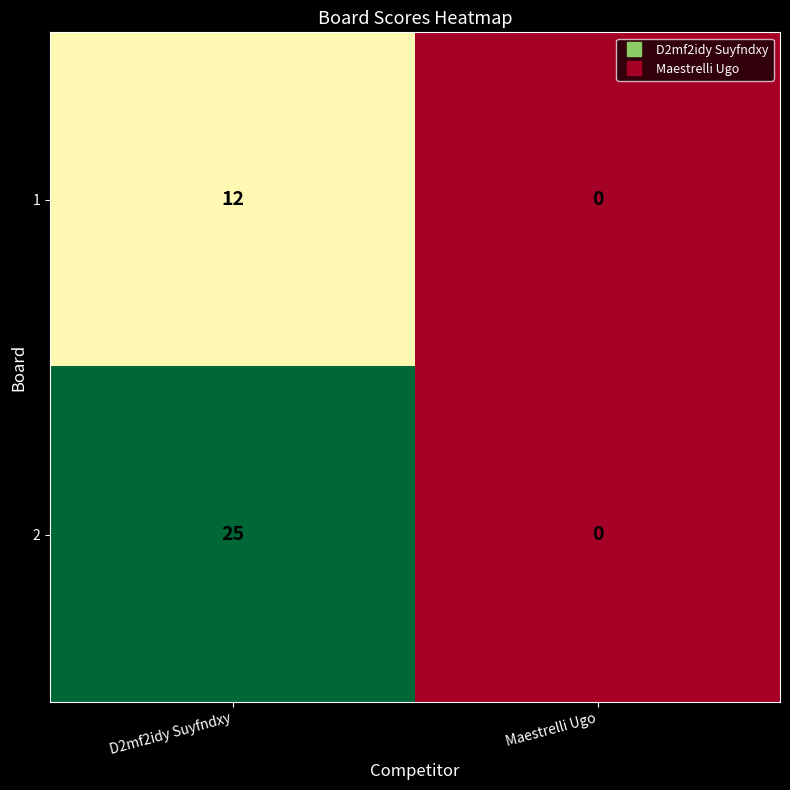

What is the maximum value shown in the chart?

25